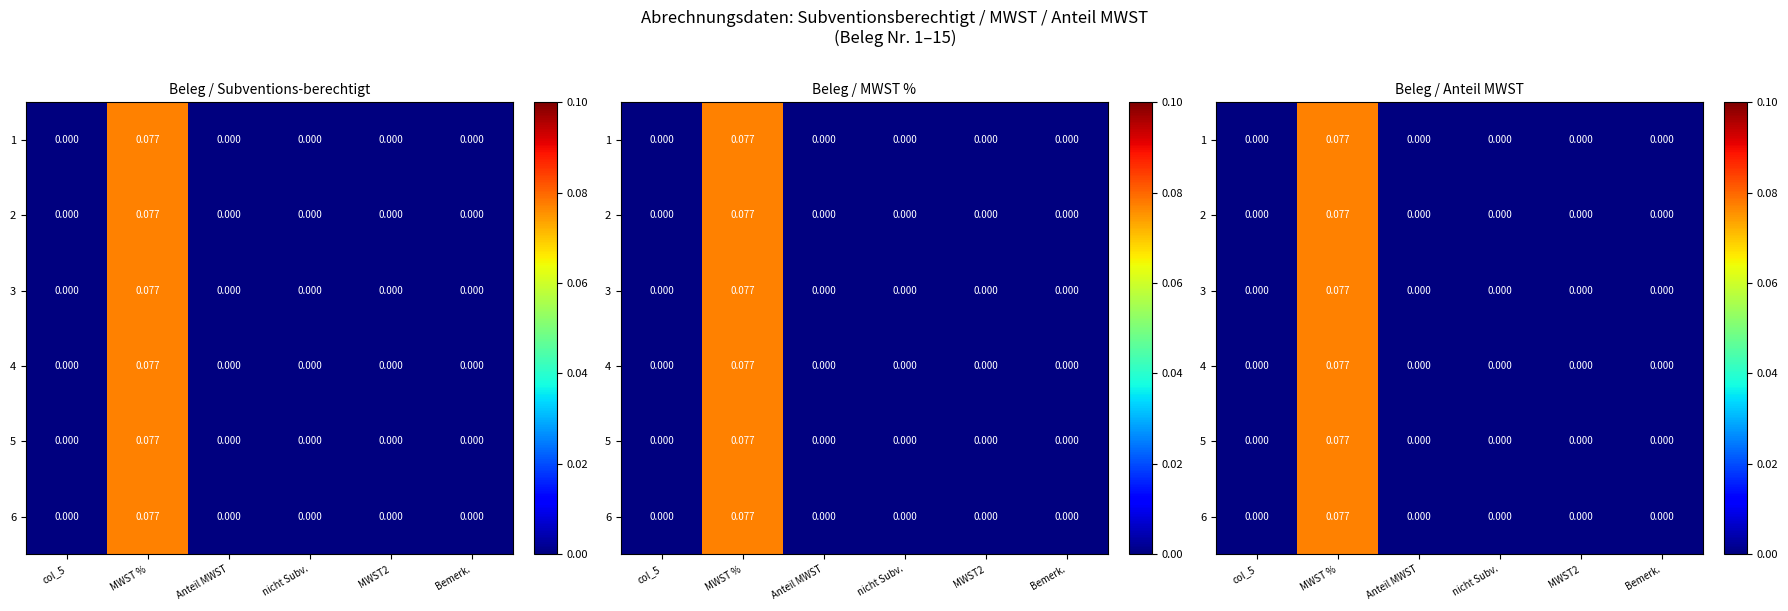

List the labels in order of 2 value, largest first.

MWST %, col_5, Anteil MWST, nicht Subv., MWST2, Bemerk.